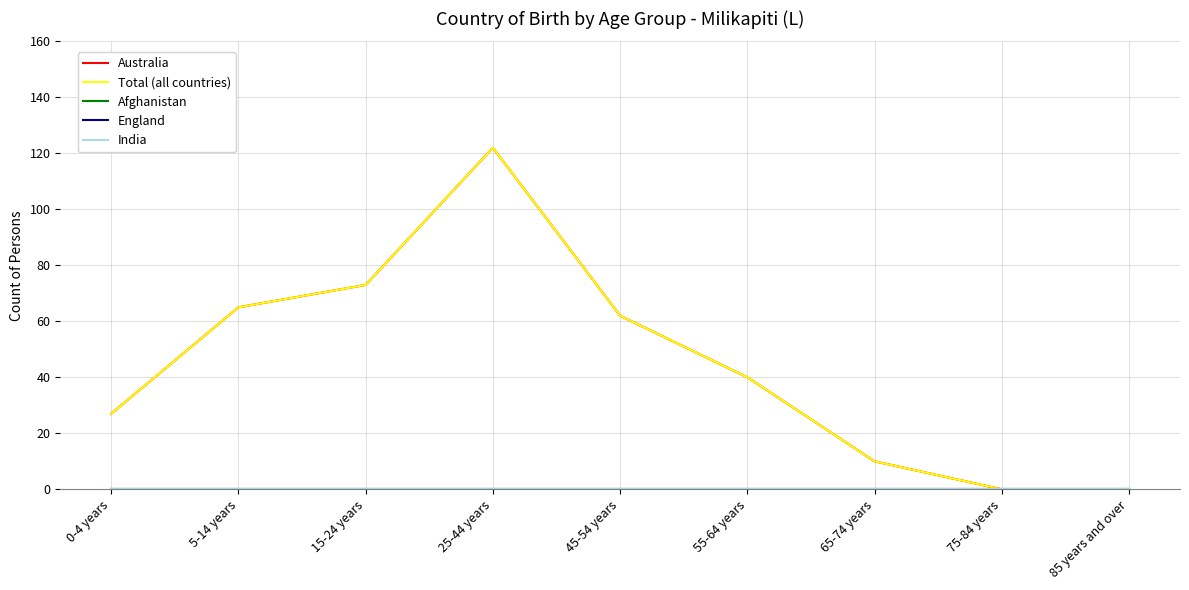

Is this an area chart (filled region under the line)?

No